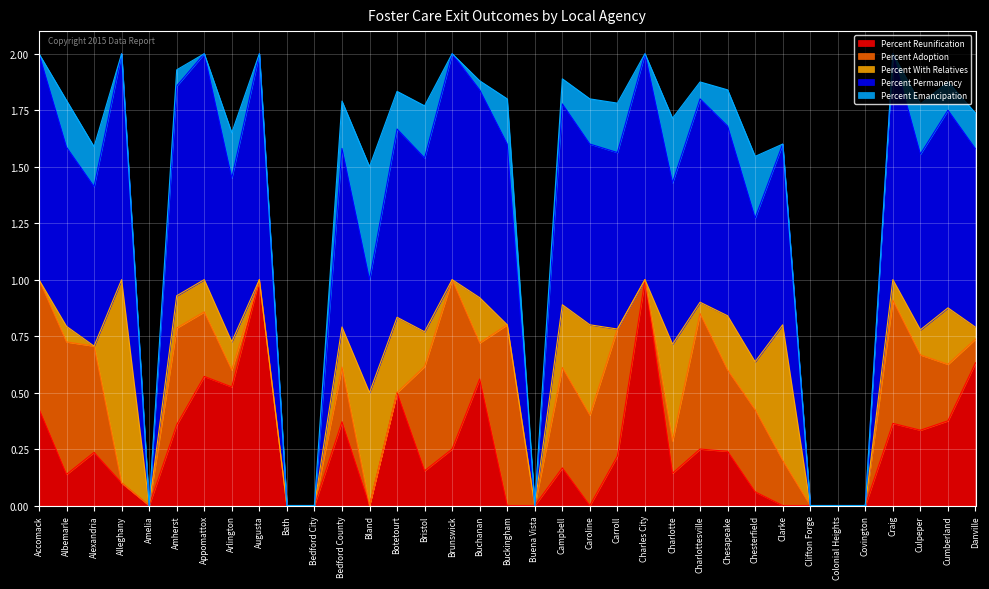

Is the value of Percent With Relatives at Bath greater than the value of Percent Emancipation at Covington?

No